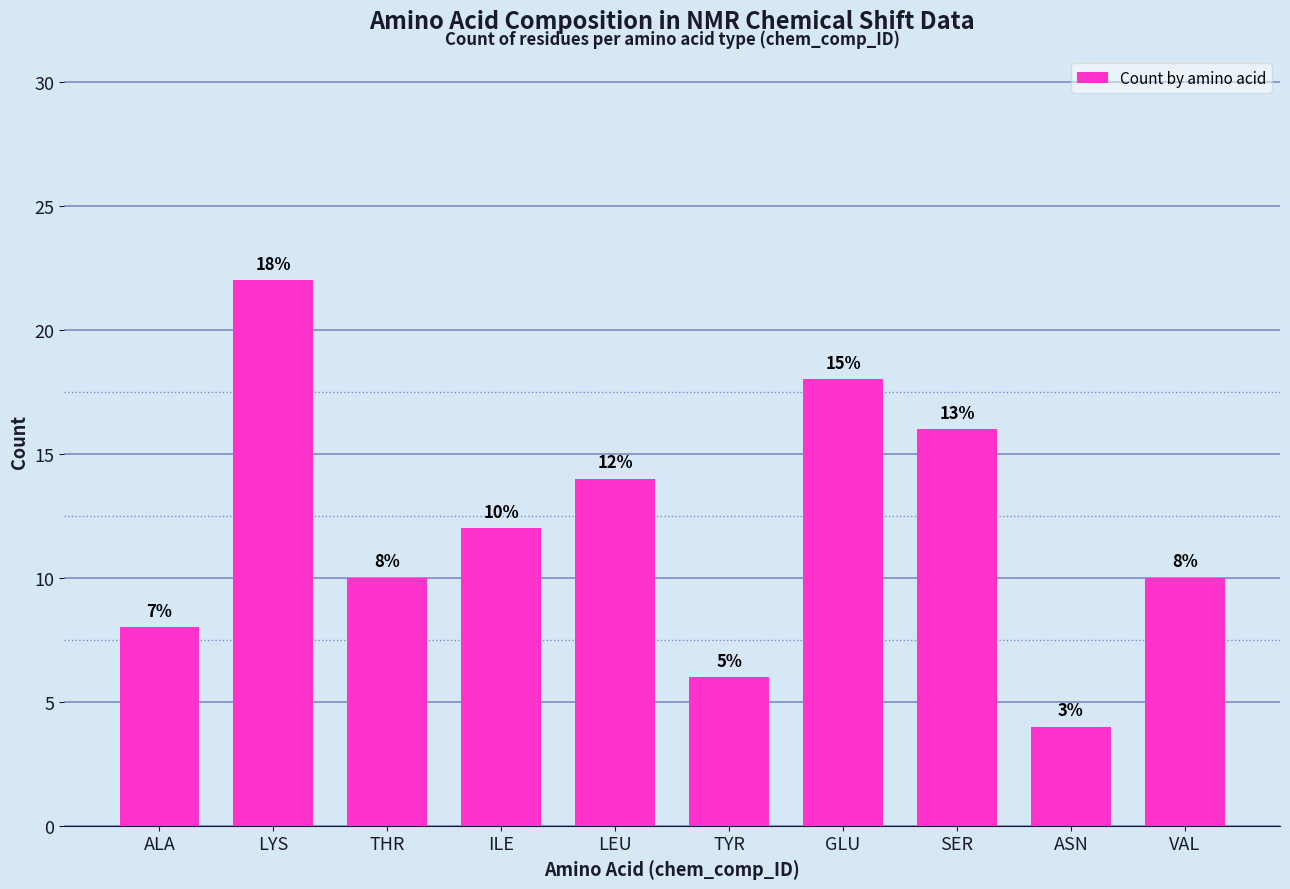

Is it true that the value at VAL is 10?

True